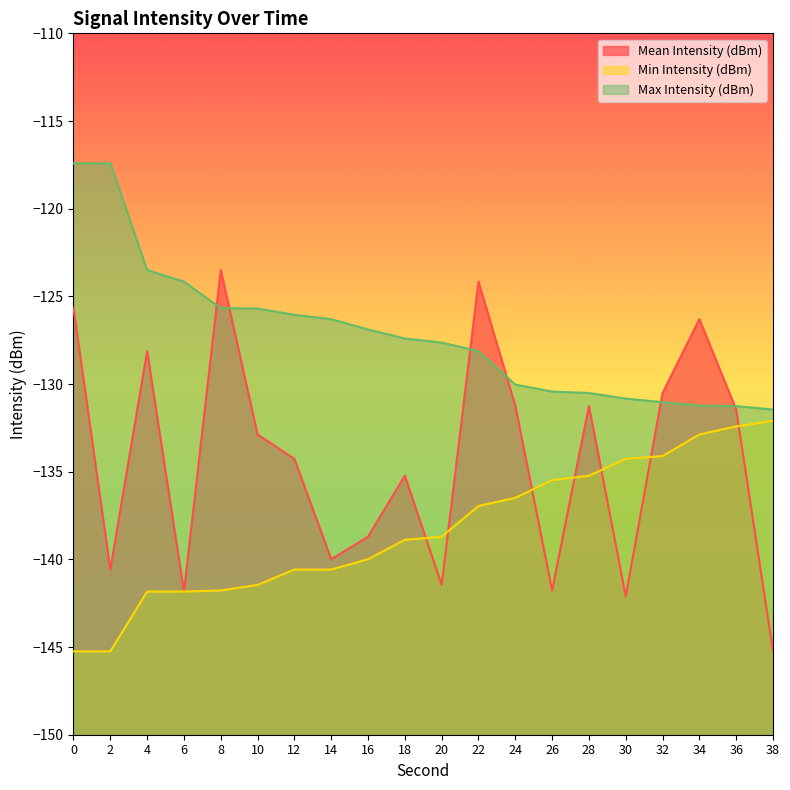

How many lines are shown in the chart?

3